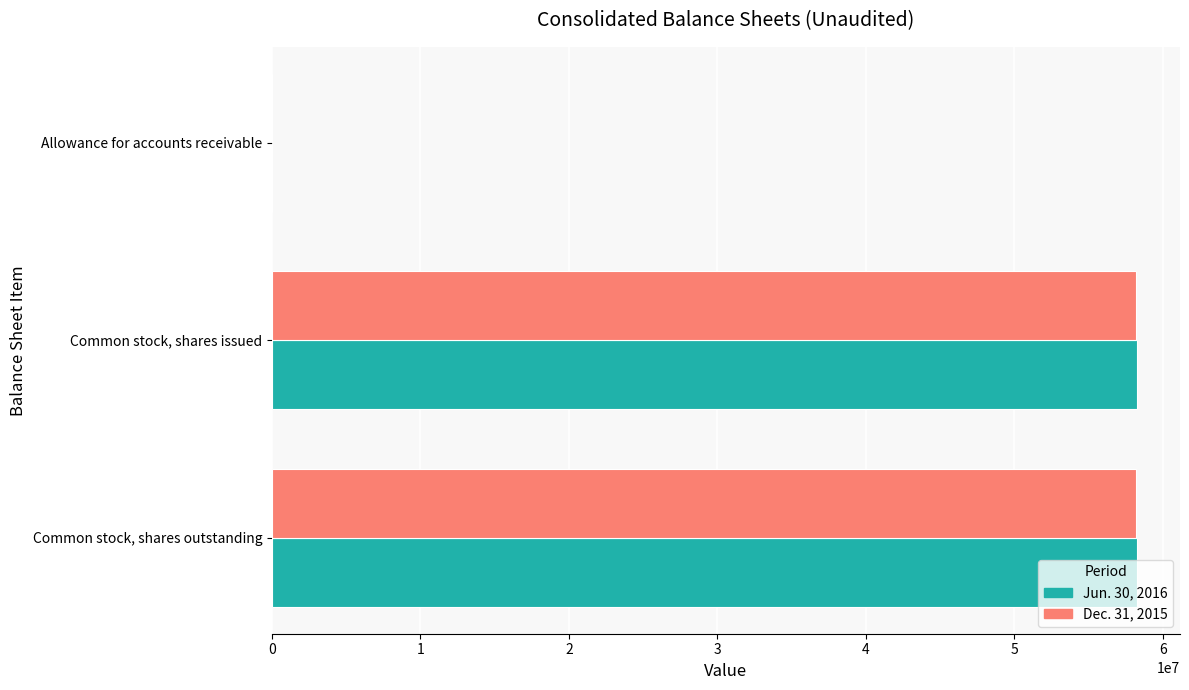

Count the Dec. 31, 2015 values in the range 1765 to 58228000.

3